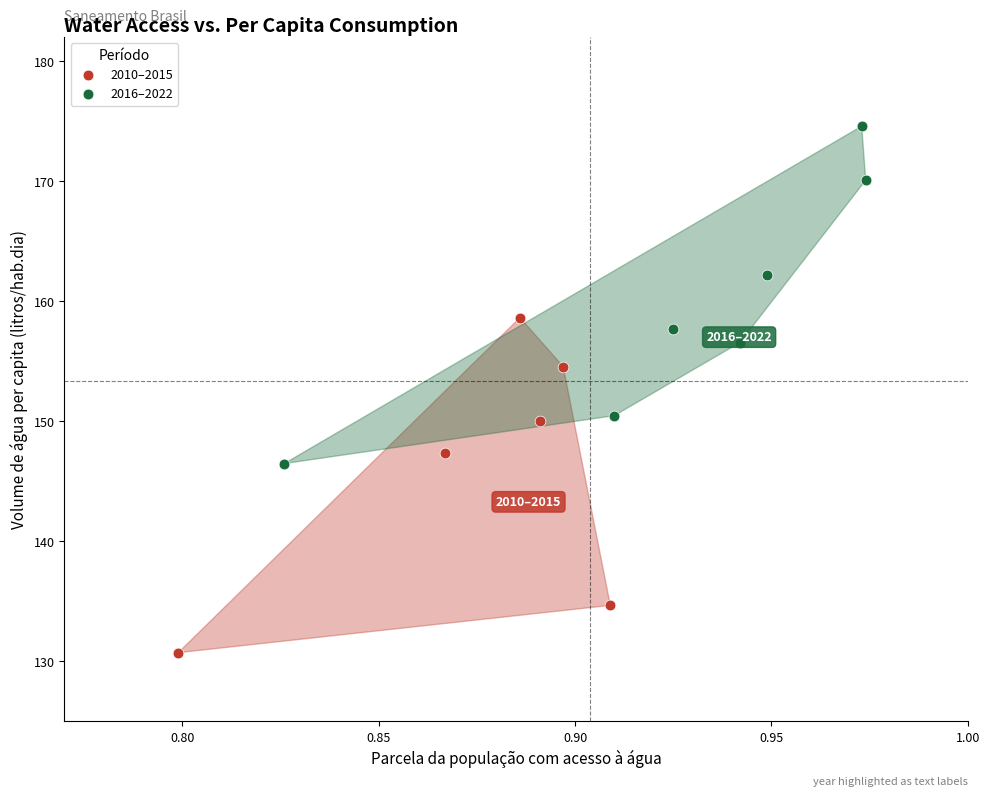

Which series reaches the minimum Y coordinate?

2010–2015